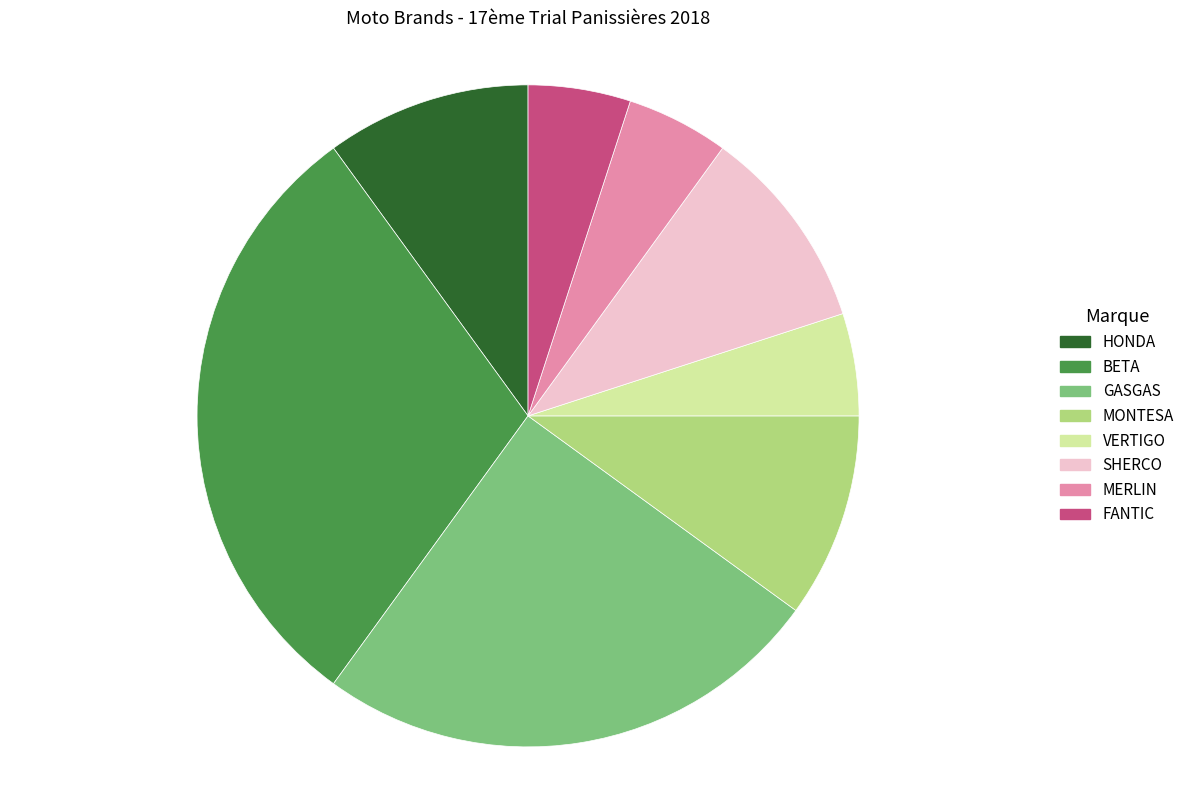

Combined, do BETA and VERTIGO account for over 50%?

No